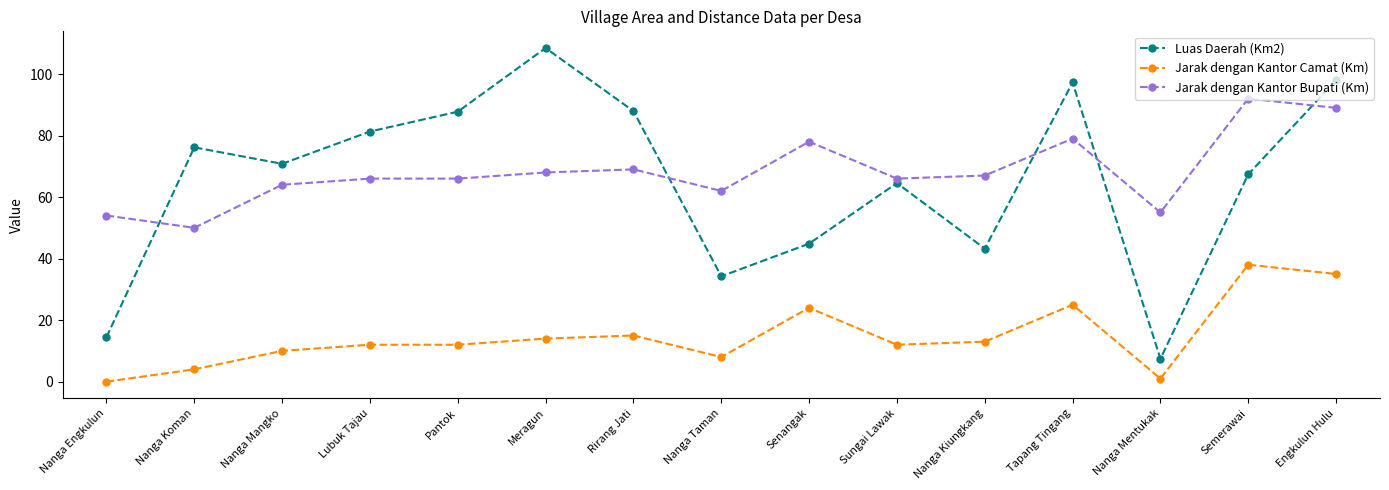

Between Nanga Mangko and Pantok, which series saw the biggest shift?

Luas Daerah (Km2)